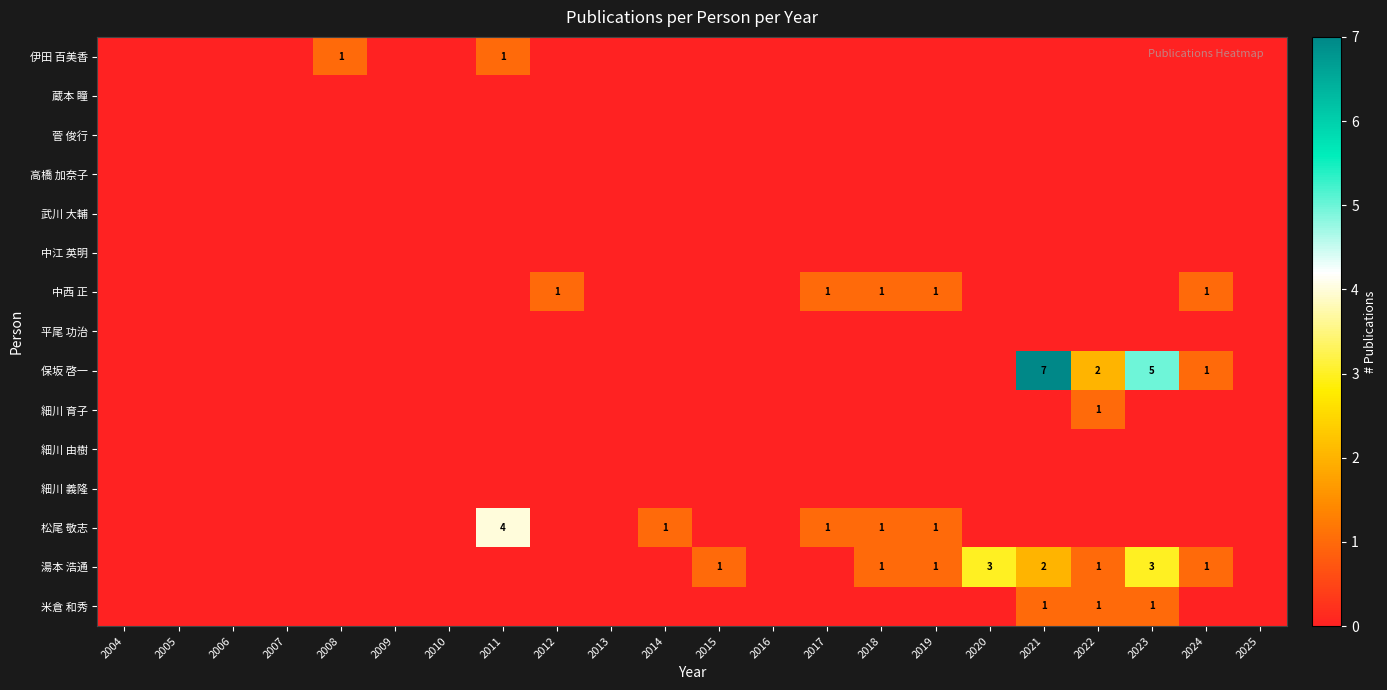

Which series has the largest total across all categories?

保坂 啓一